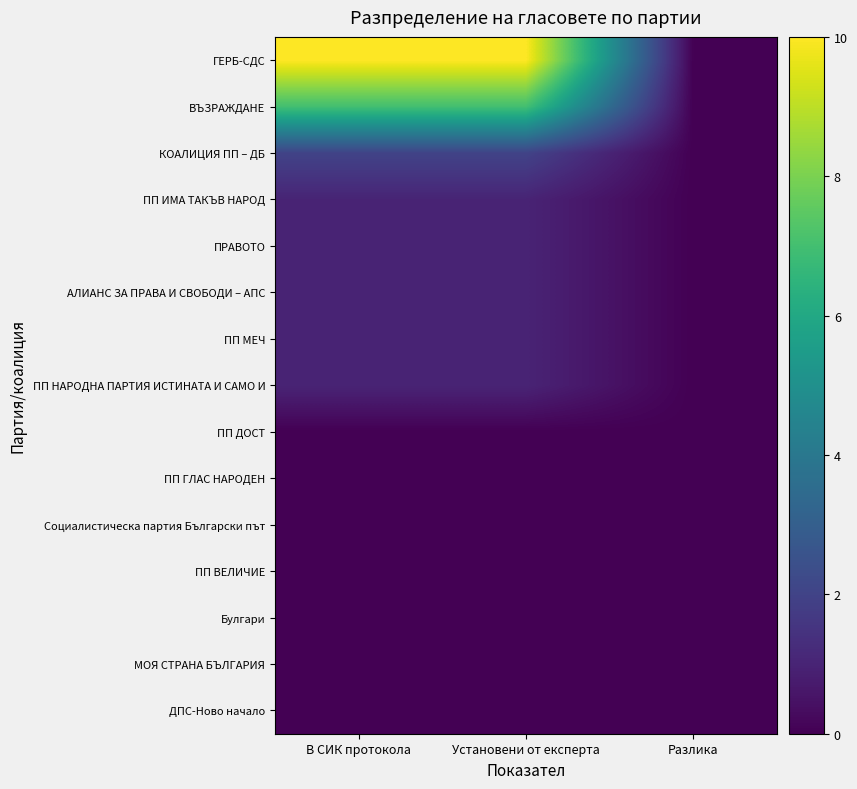

Count the number of categories in the chart.

3